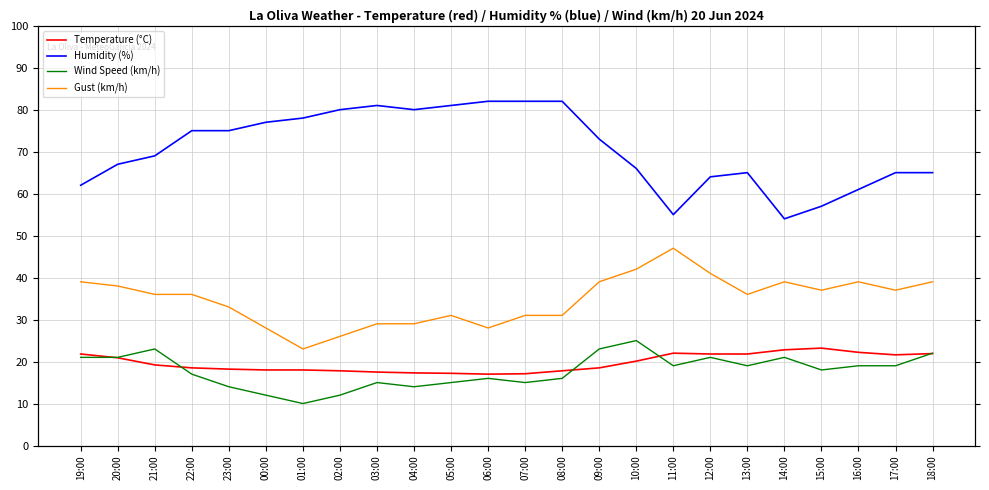

Is it true that Humidity (%) equals 92.7 at 15:00?

False